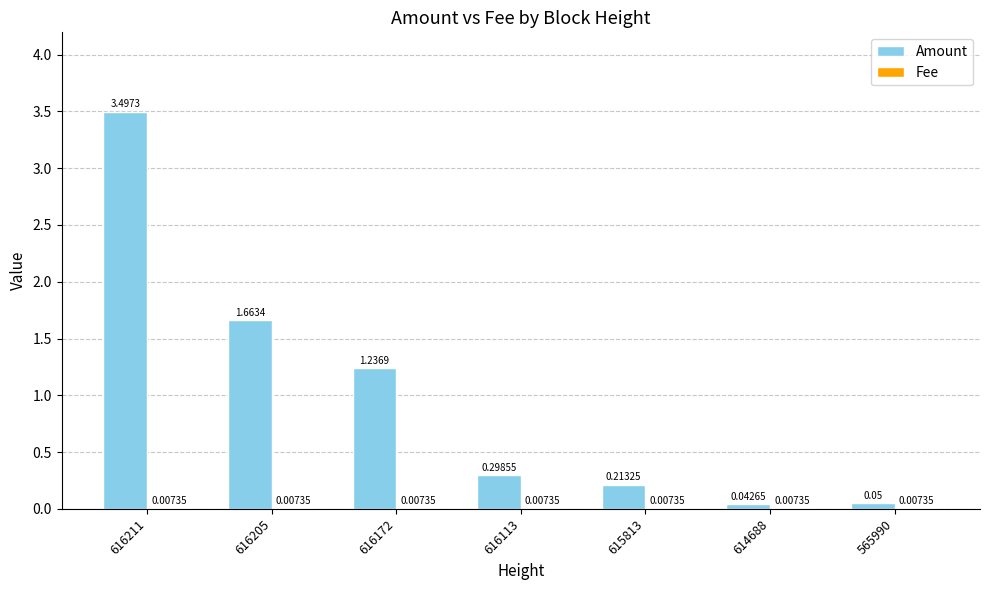

Which series has the largest total across all categories?

Amount